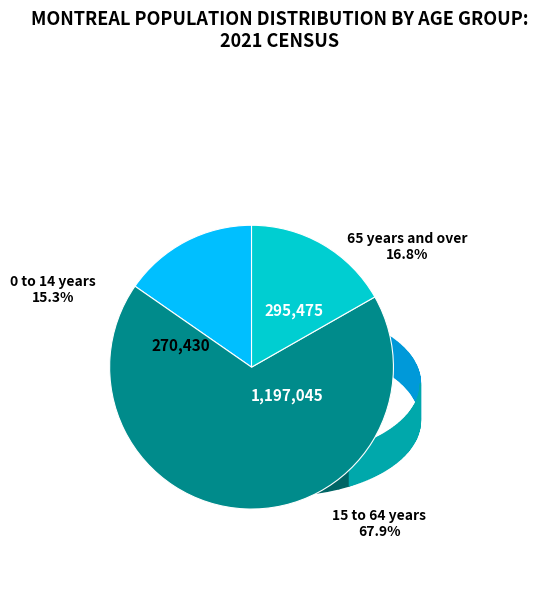

What percentage is NOT represented by 65 years and over?

83.2%